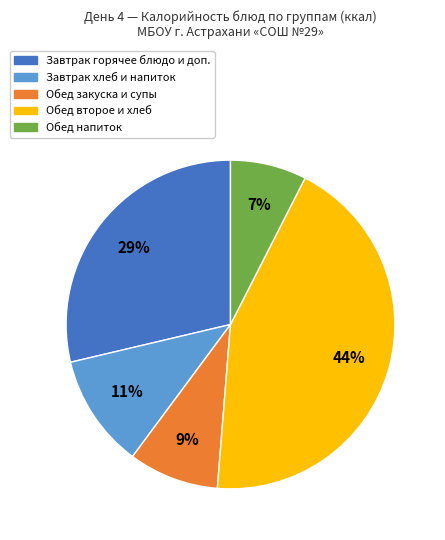

To the nearest percent, what is the average slice percentage?

20%